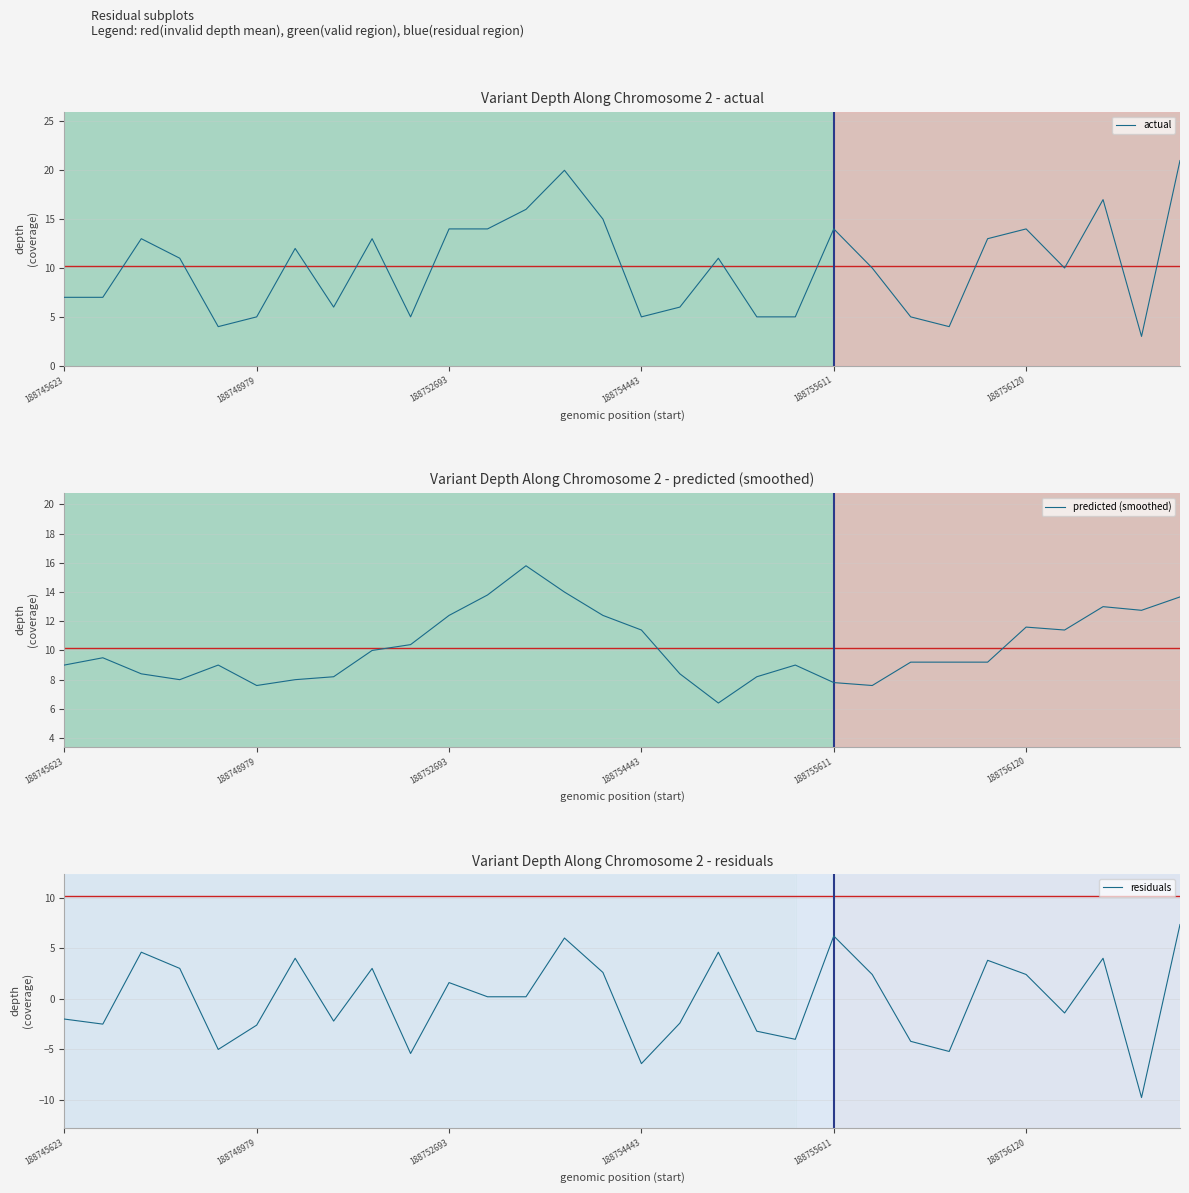

What is the difference between the residuals values at 21 and 29?

4.9